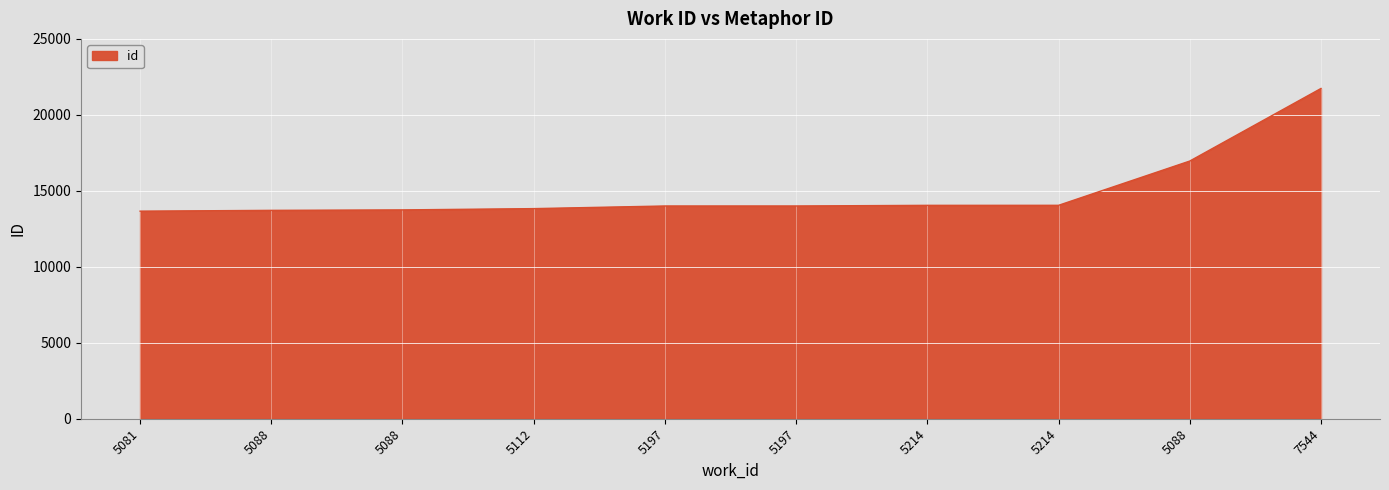

Rank the categories by value from highest to lowest.

7544, 5088, 5214, 5214, 5197, 5197, 5112, 5088, 5088, 5081